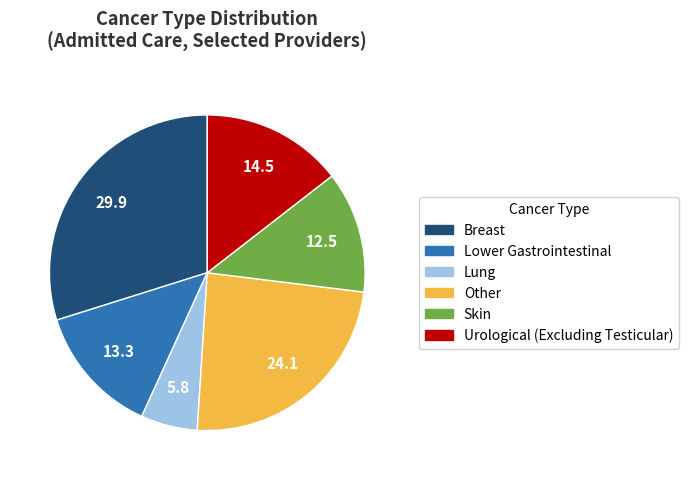

Which category has the biggest portion of the pie?

Breast